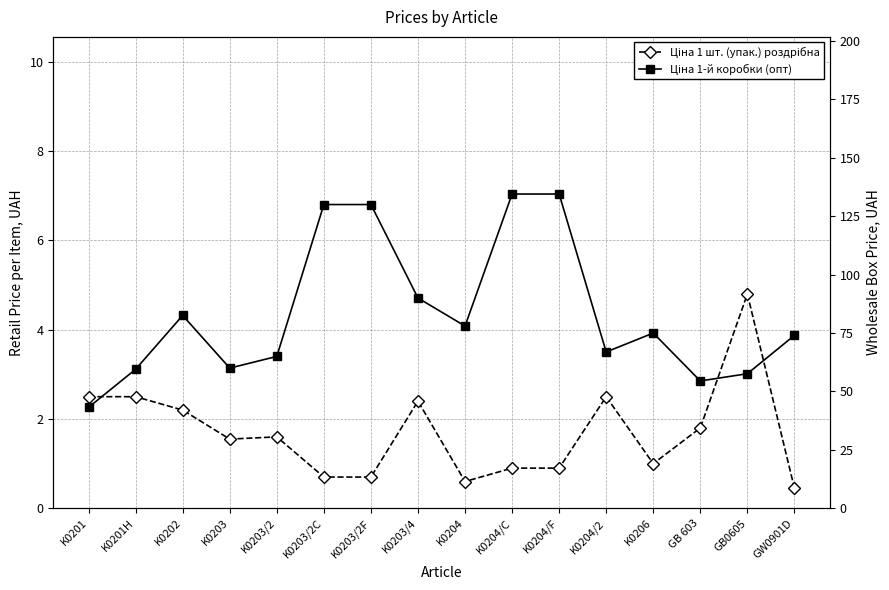

What is the sum of the Ціна 1 шт. (упак.) роздрібна values at K0203/2F and K0203/2?

2.3